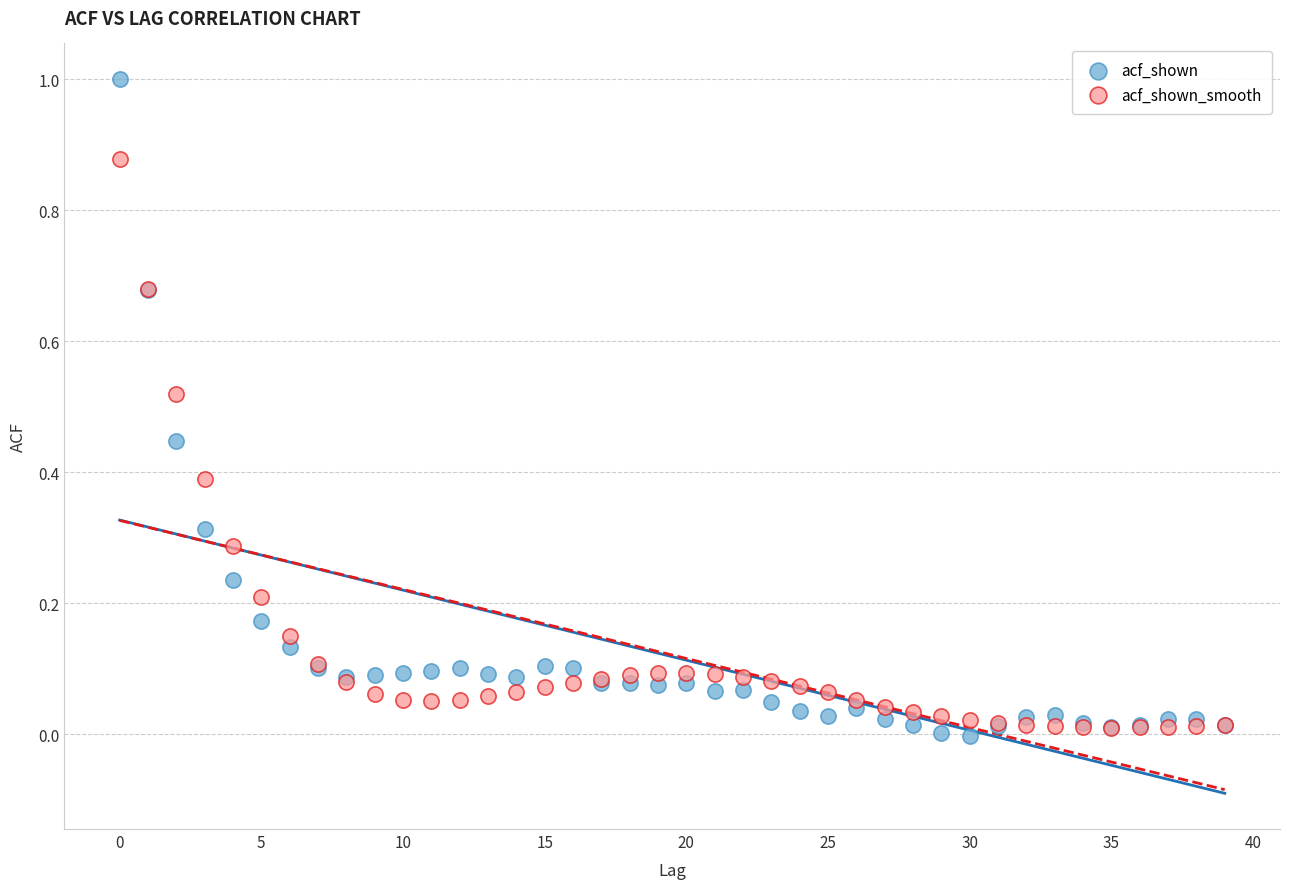

Which series reaches the maximum Y coordinate?

acf_shown